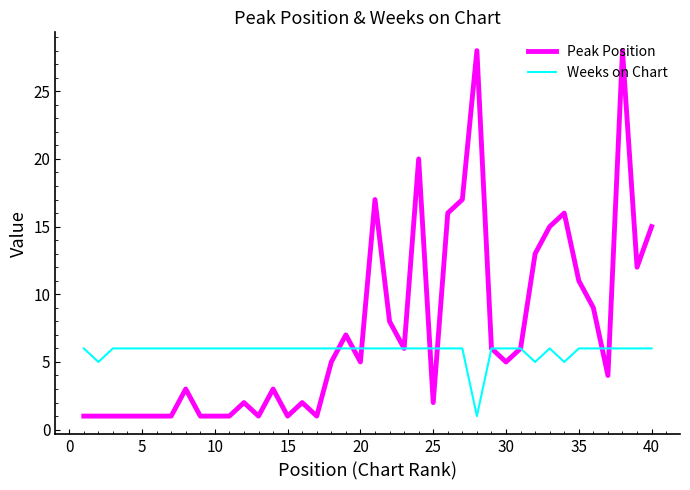

Which series has the widest spread of values?

Peak Position